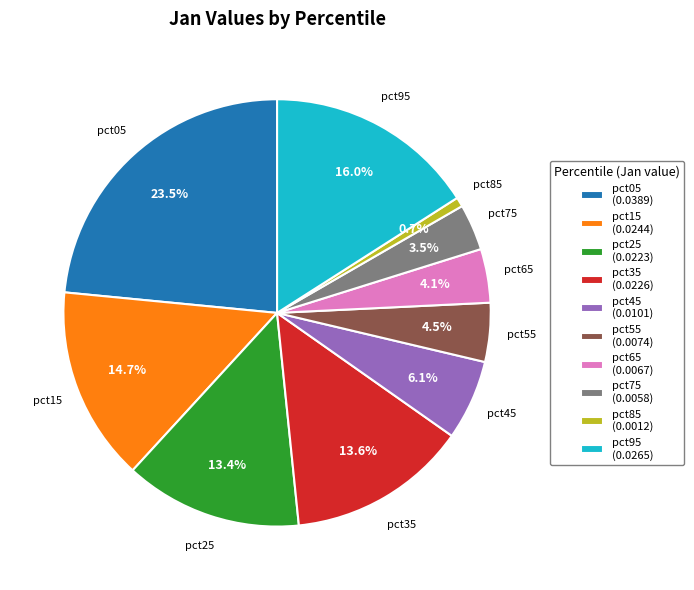

To the nearest percent, what is the combined percentage of pct05 and pct15?

38%